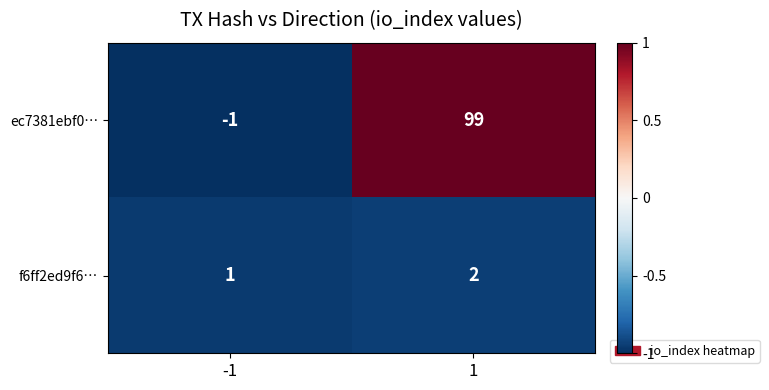

What is the highest value of the ec7381ebf0… series?

99